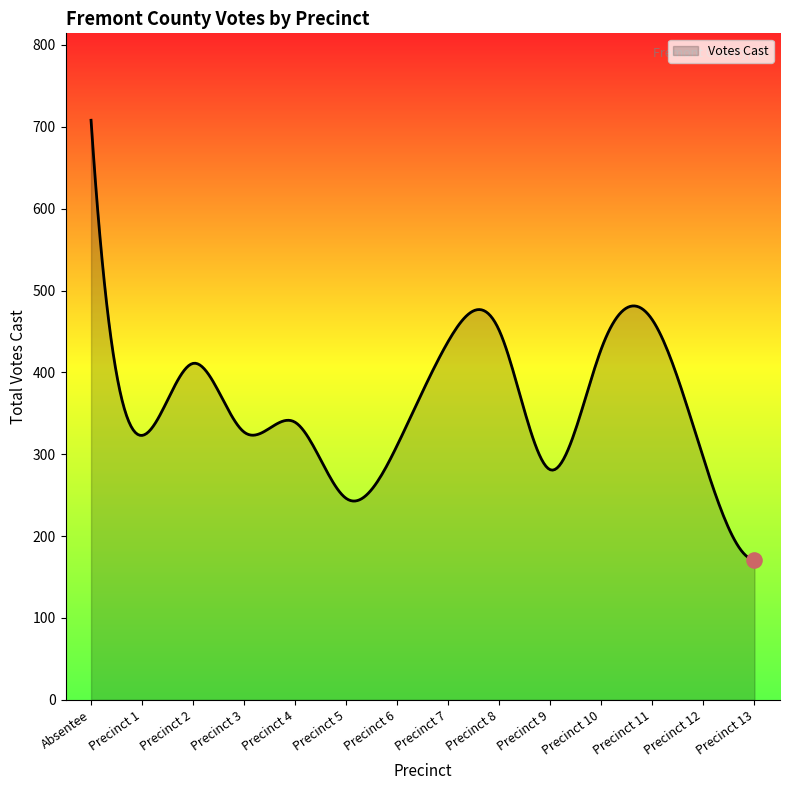

What is the difference between the maximum and minimum values?

537.0